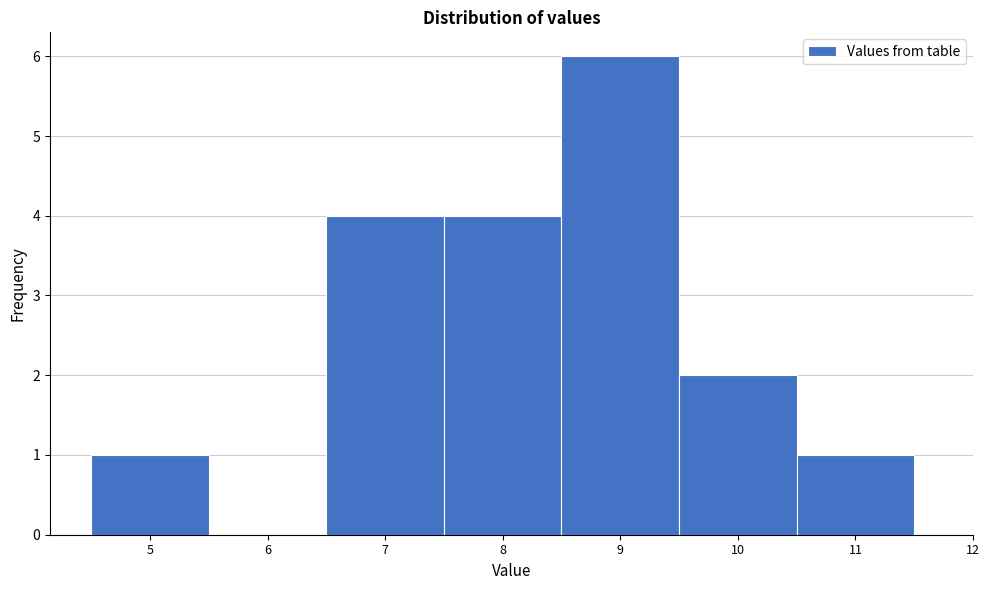

How tall is the bar that spans 8.5 to 9.5 on the x-axis? The values are not printed on the chart, so give them approximately, as read against the axis.

6